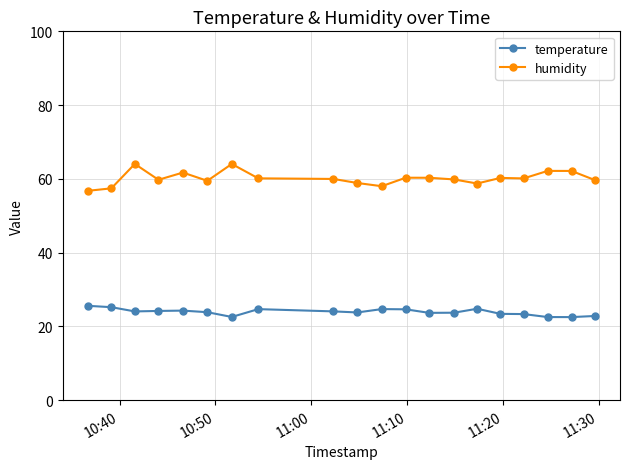

What is the average value of the humidity series?

60.2